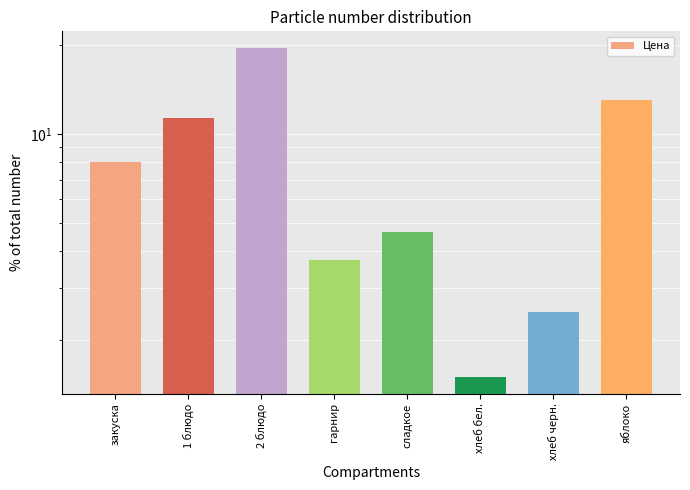

How many categories are shown in the chart?

8